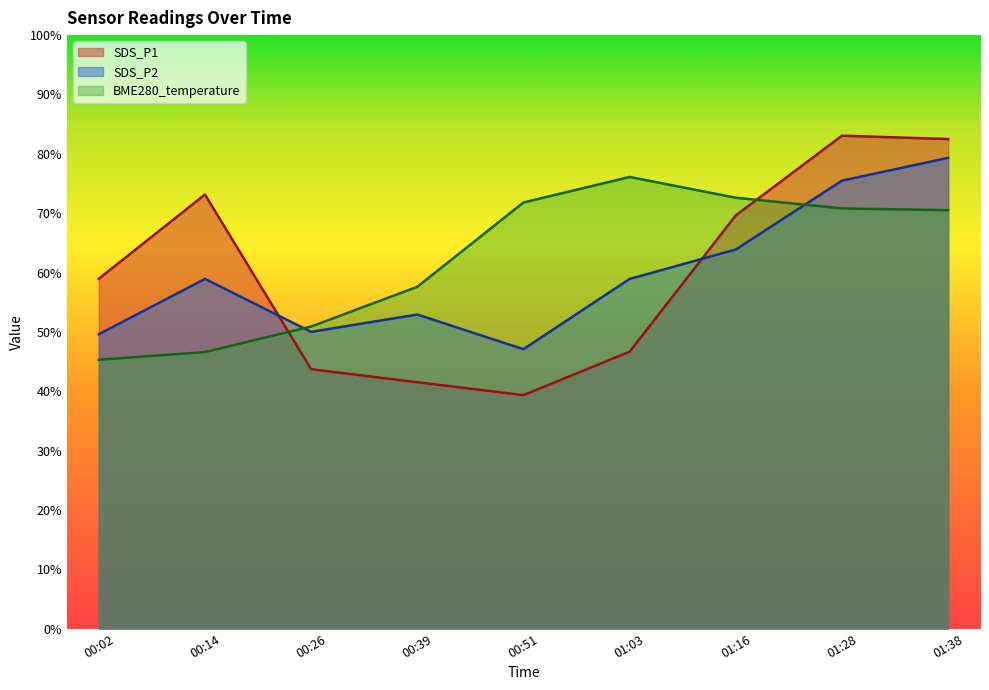

At which category does BME280_temperature reach its first local peak?

01:03